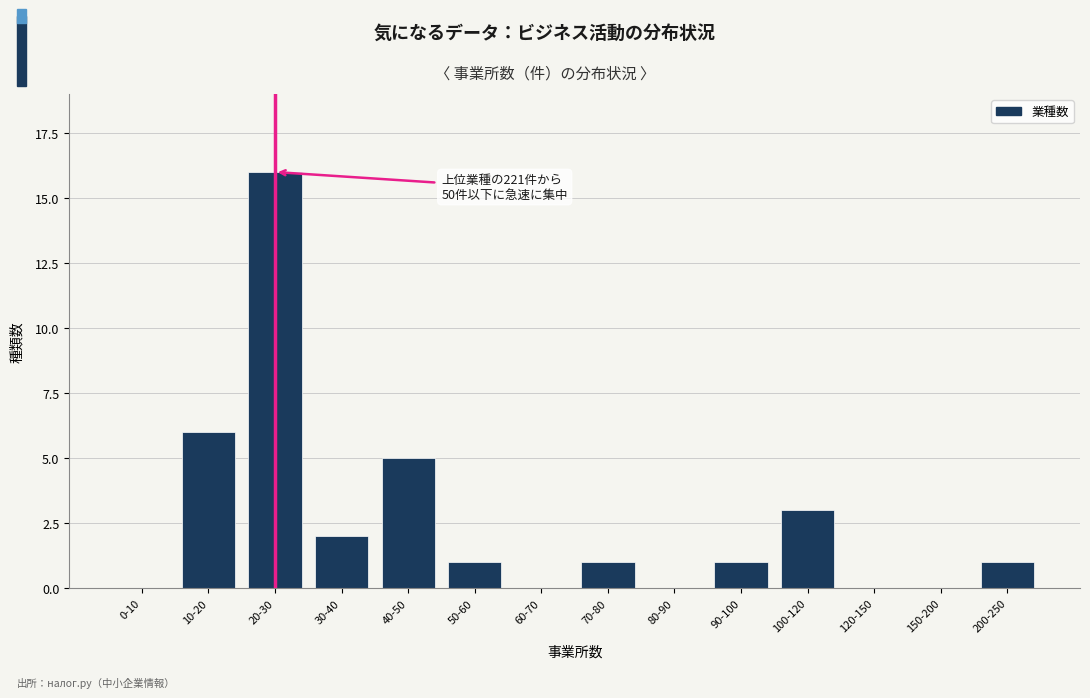

Reading left to right, transcribe all the data shown in this chart.

0-10=0	10-20=6	20-30=16	30-40=2	40-50=5	50-60=1	60-70=0	70-80=1	80-90=0	90-100=1	100-120=3	120-150=0	150-200=0	200-250=1